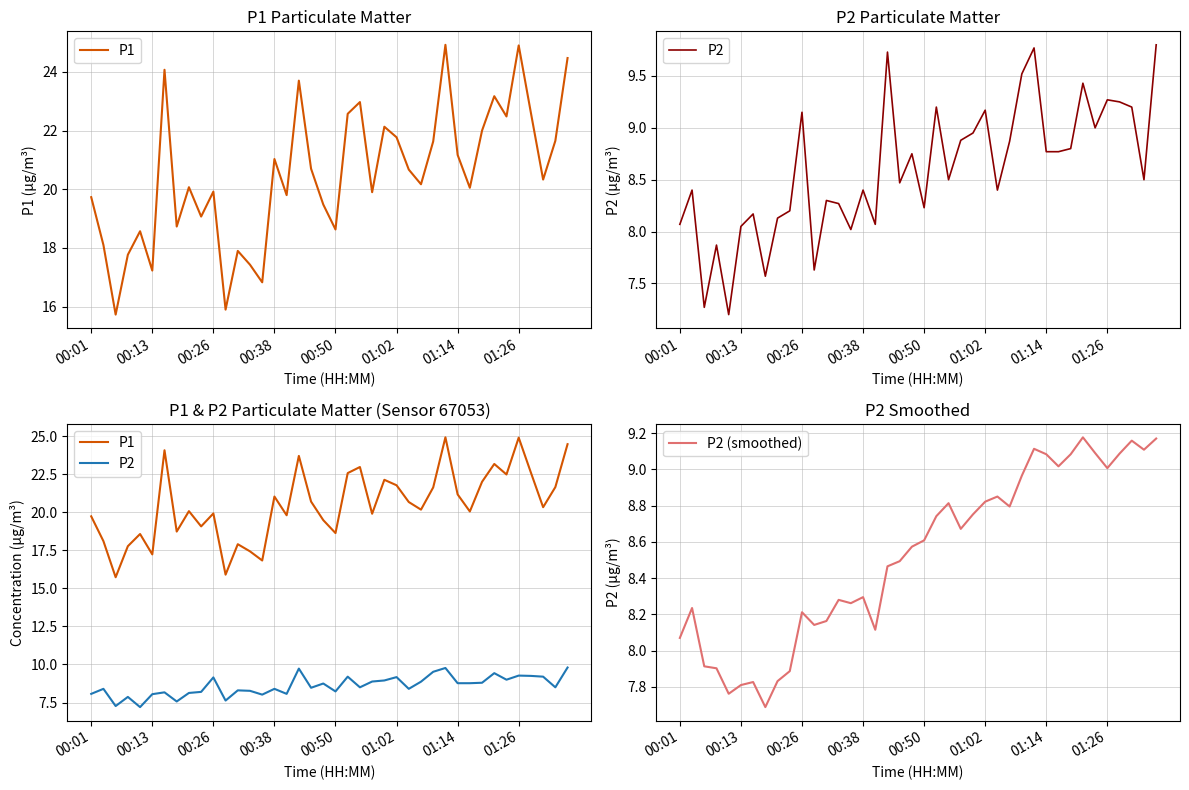

True or false: P2 (smoothed) has a value of 2.8 at 00:13.

False